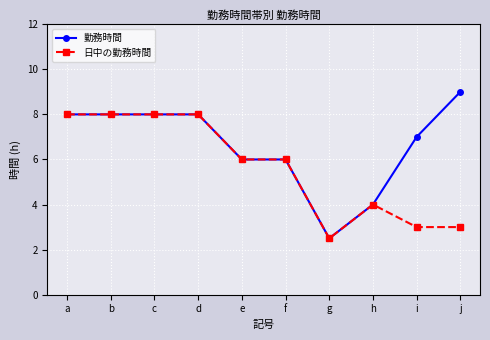

The 勤務時間 series shows 10.0 at f. True or false?

False